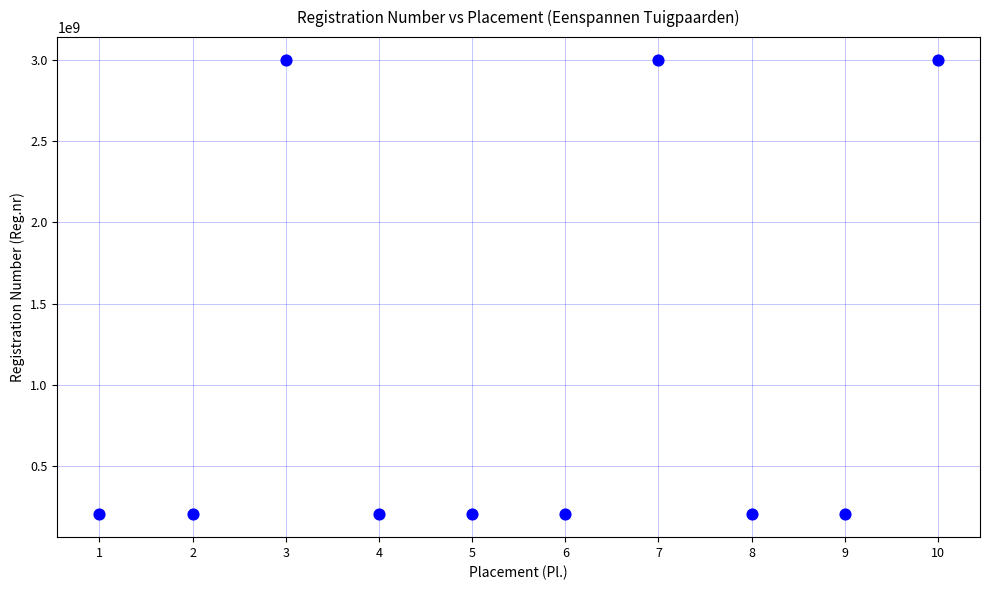

What is the range of Y values (max minus min)?

2799503382